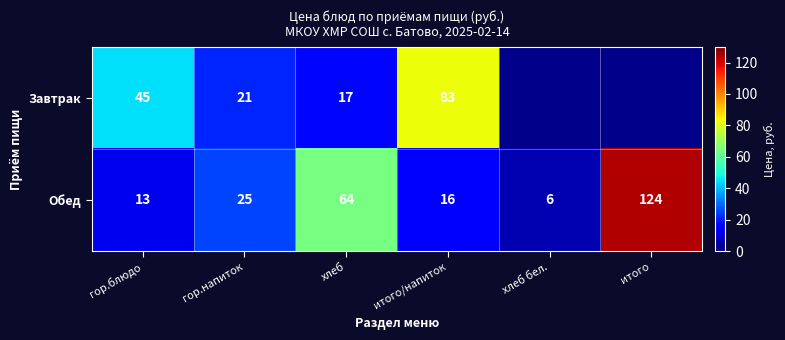

What is the greatest value displayed?

124.0